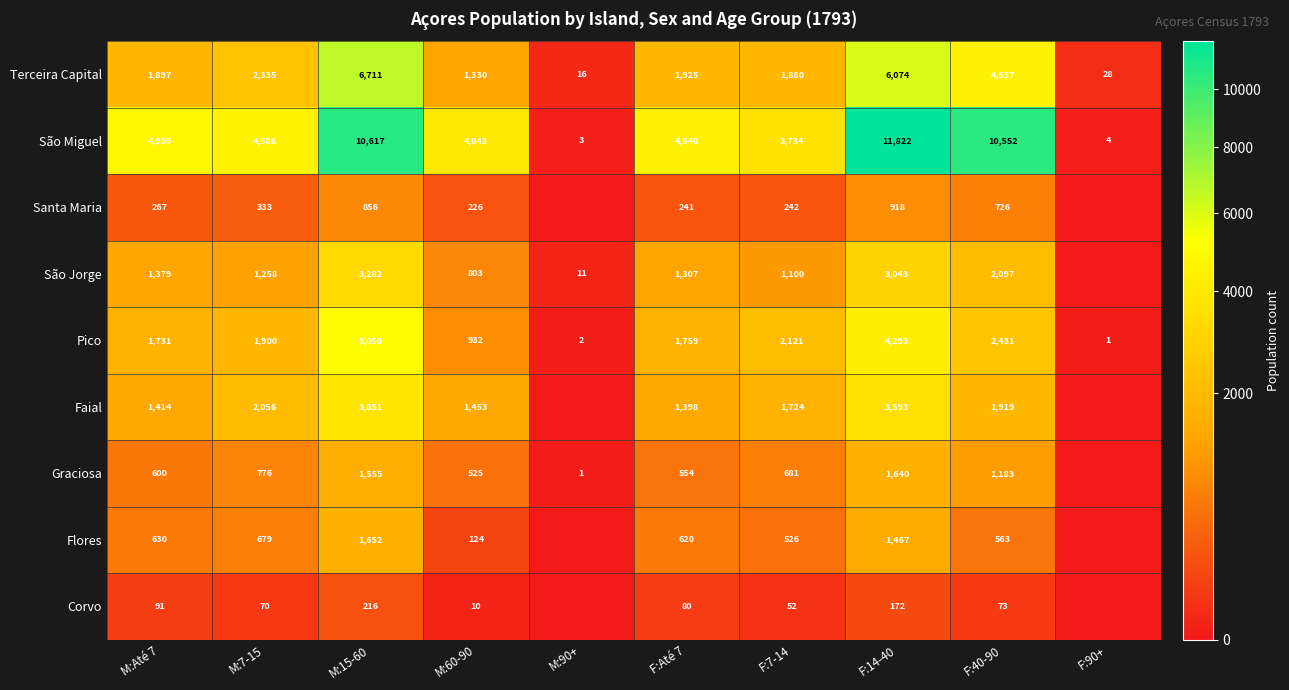

At which label does São Miguel reach its peak?

F:14-40